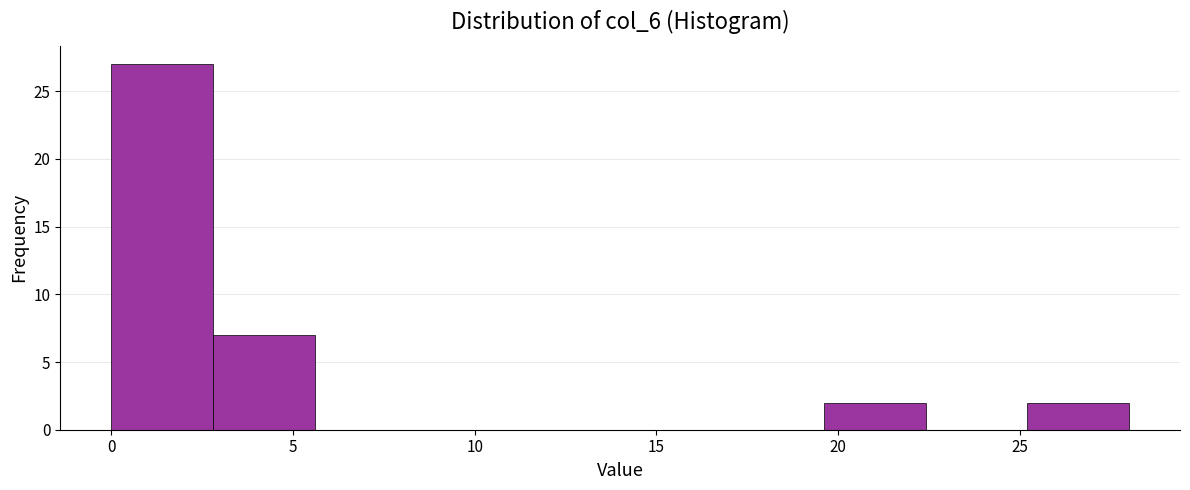

Reading left to right, list every bar in this chart as the range it spans on the x-axis followed by its height. Neither the bar edges nor the heights are printed on the chart, so give them approximately, as read against the axes.

0.0 to 2.8: 27
2.8 to 5.6: 7
5.6 to 8.4: 0
8.4 to 11.2: 0
11.2 to 14.0: 0
14.0 to 16.8: 0
16.8 to 19.6: 0
19.6 to 22.4: 2
22.4 to 25.2: 0
25.2 to 28.0: 2